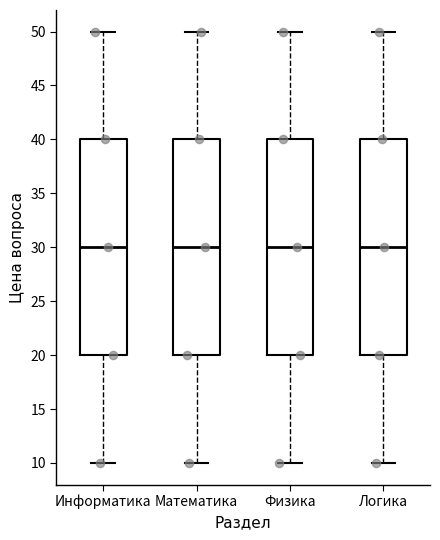

Reading left to right, read every box against the y-axis: the position of its median line, the range the box covers, and the ends of its whiskers. The values are not printed on the chart, so give them approximately, as read against the axis.

Информатика: median 30, box 20 to 40, whiskers 10 to 50
Математика: median 30, box 20 to 40, whiskers 10 to 50
Физика: median 30, box 20 to 40, whiskers 10 to 50
Логика: median 30, box 20 to 40, whiskers 10 to 50